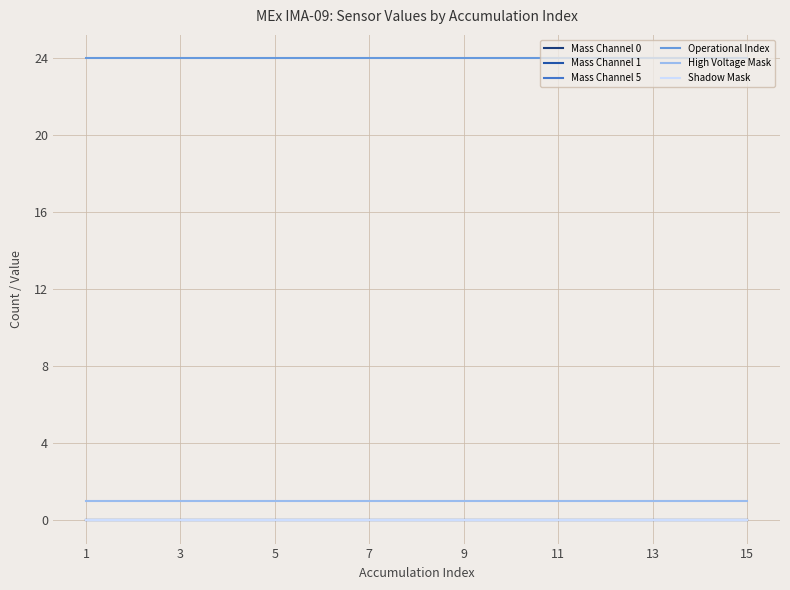

Does the chart display data point markers on the line(s)?

No